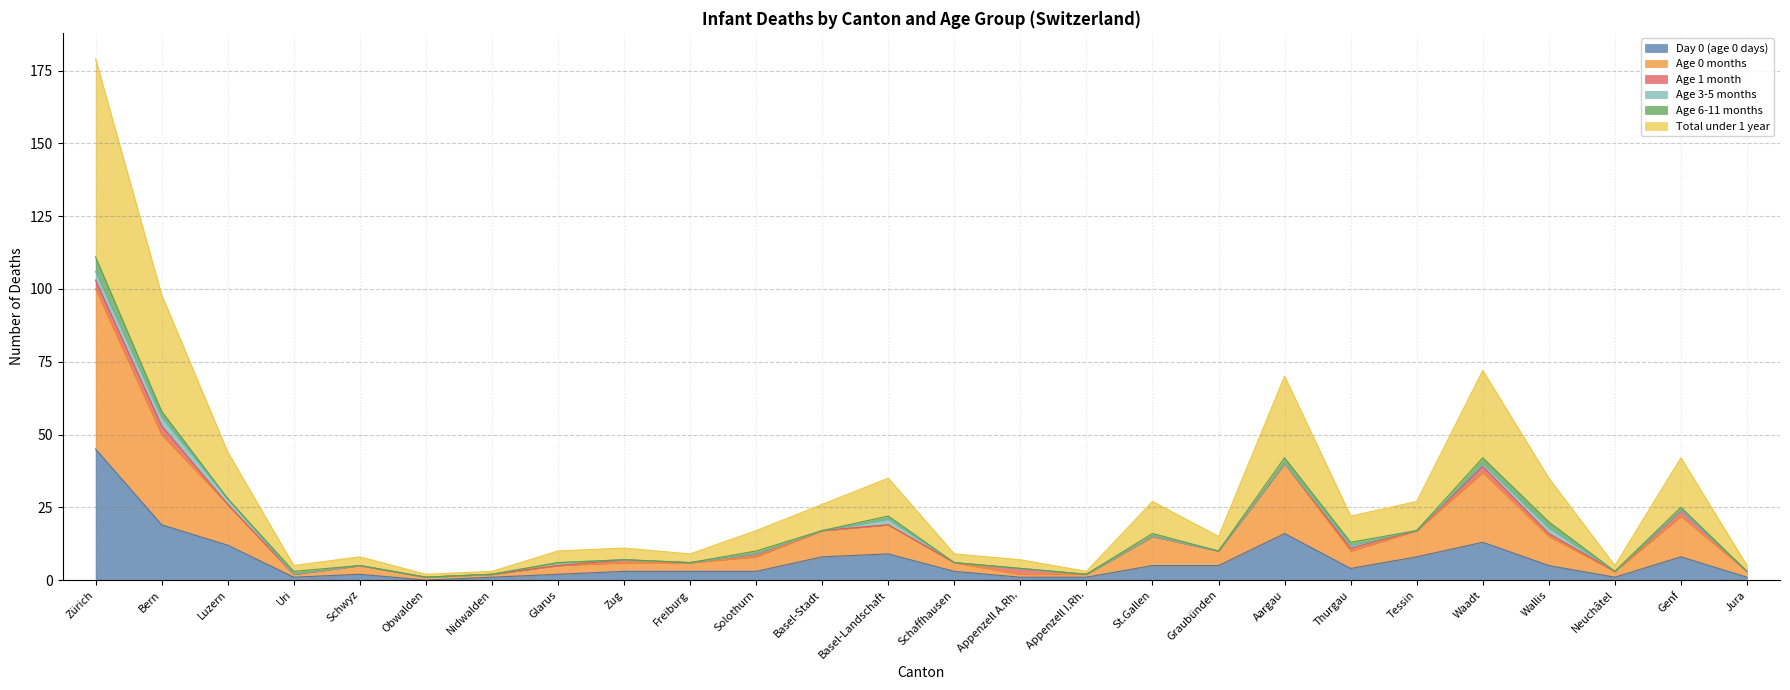

What position from the left is Obwalden?

6